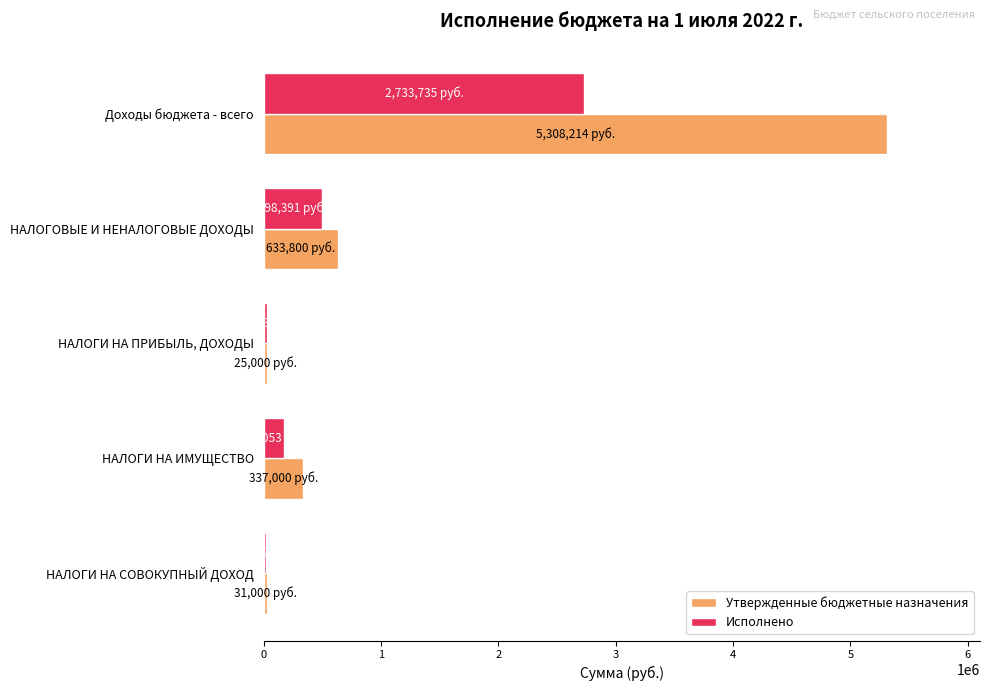

The Утвержденные бюджетные назначения series shows 633800.0 at НАЛОГОВЫЕ И НЕНАЛОГОВЫЕ ДОХОДЫ. True or false?

True